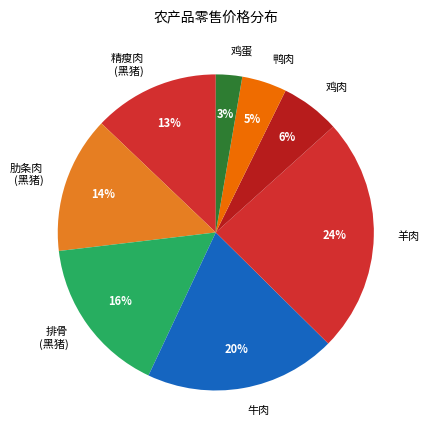

Combined, do 鸭肉 and 鸡蛋 account for over 50%?

No